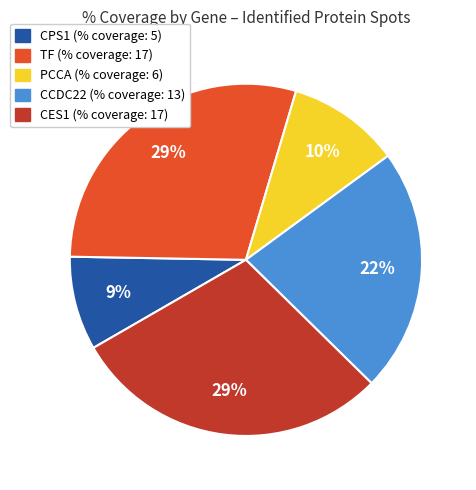

To the nearest percent, what portion does CCDC22 represent?

22%